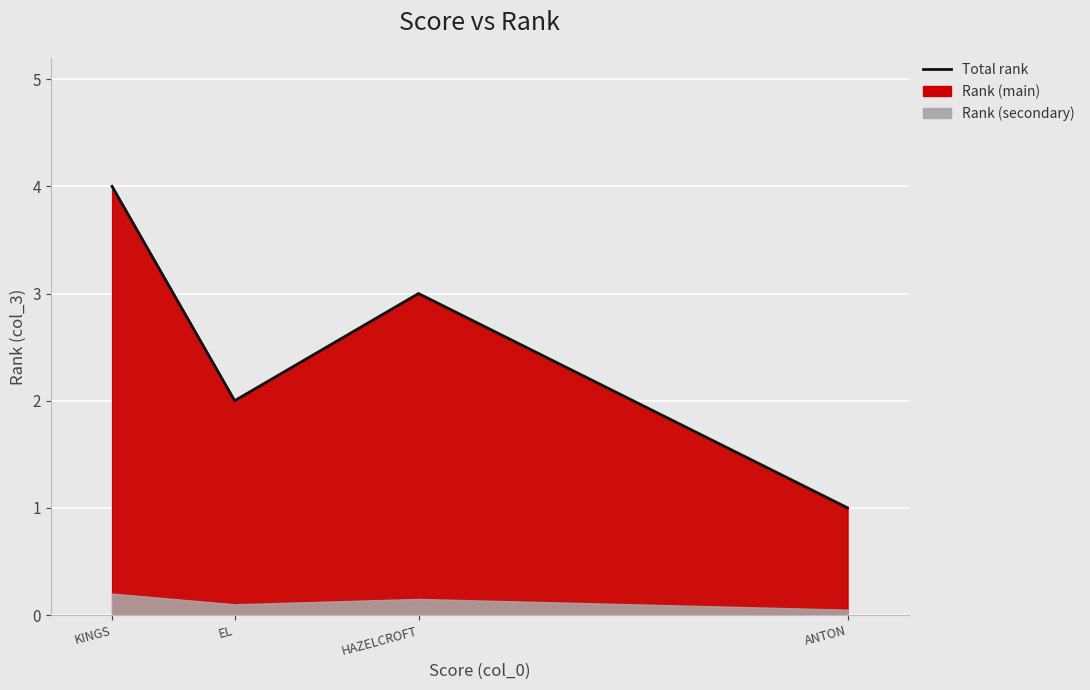

What is the sum of all values?

10